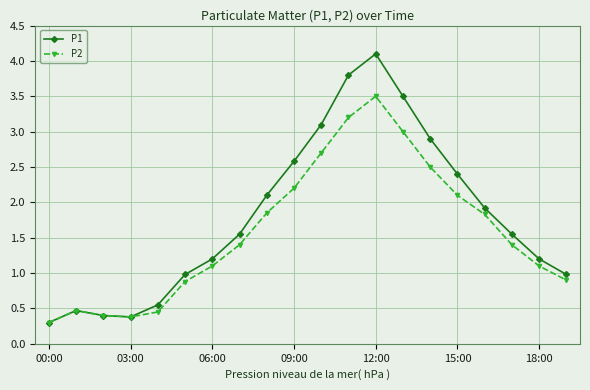

What is the value of the P1 point at the 10th from the left?

2.6